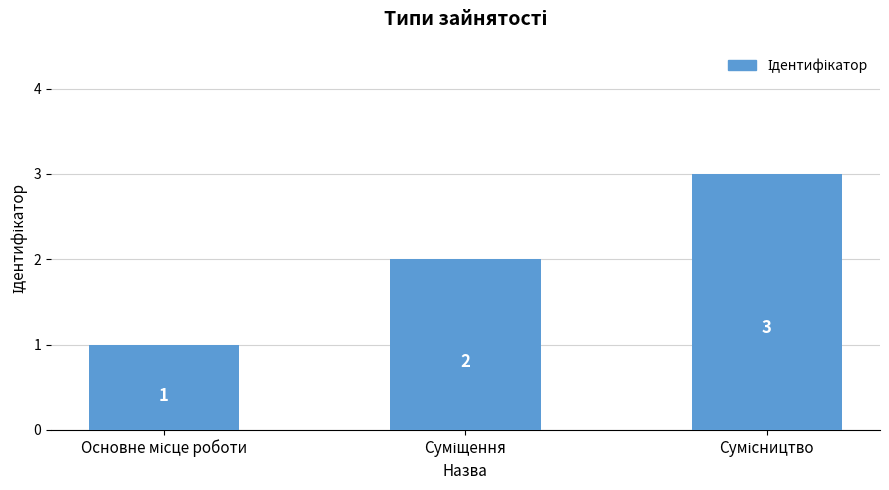

What is the difference between the maximum and second lowest values?

1